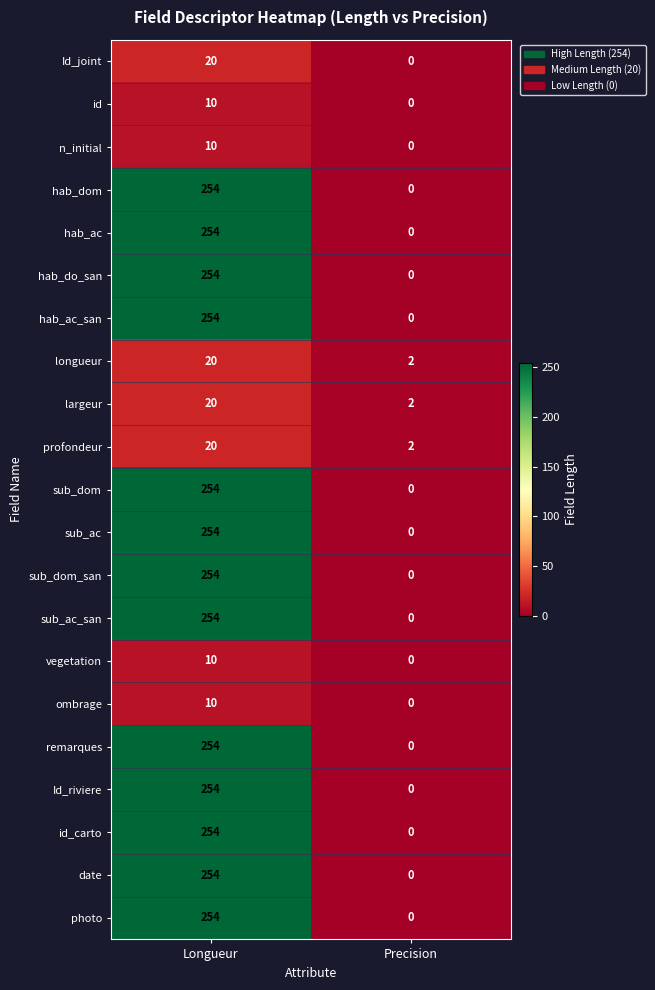

What is the total value across all series at Longueur?

3422